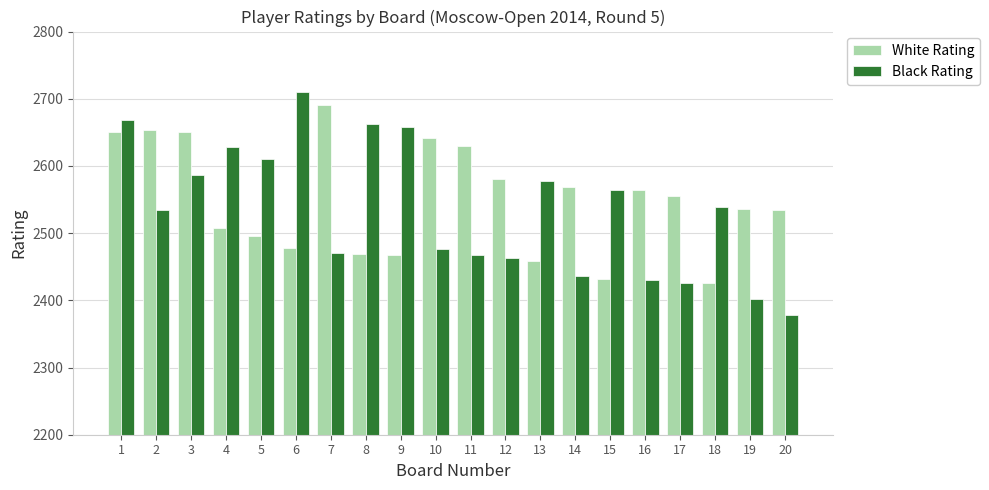

How many distinct data groups are displayed?

2